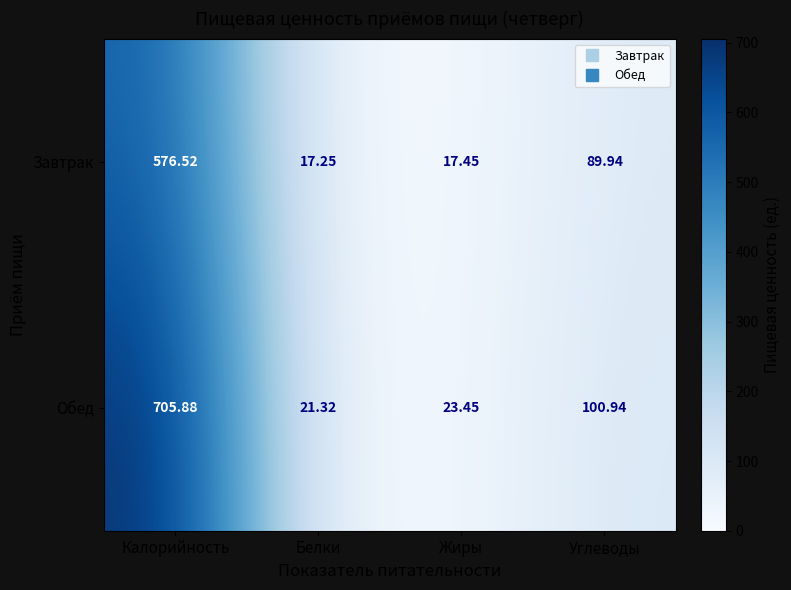

Which series has the widest spread of values?

Обед